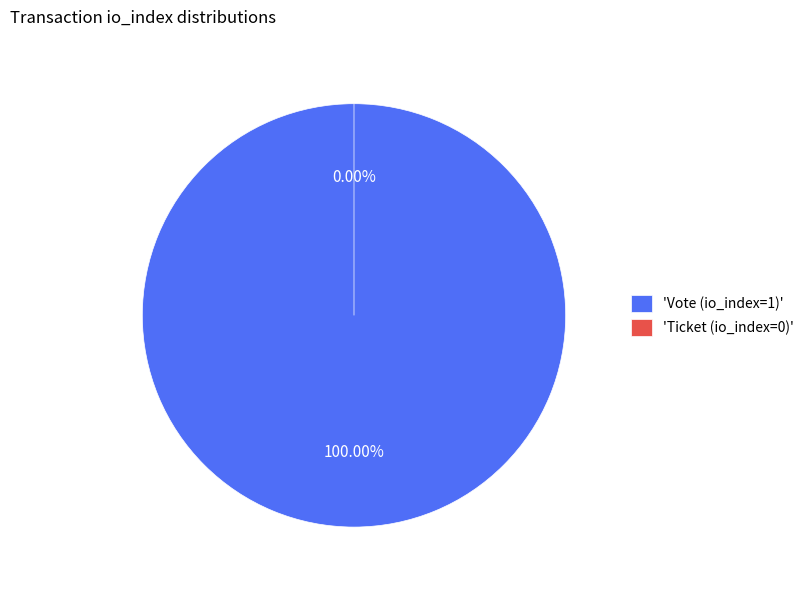

To the nearest percent, what is the difference between the largest and smallest slice percentages?

100%